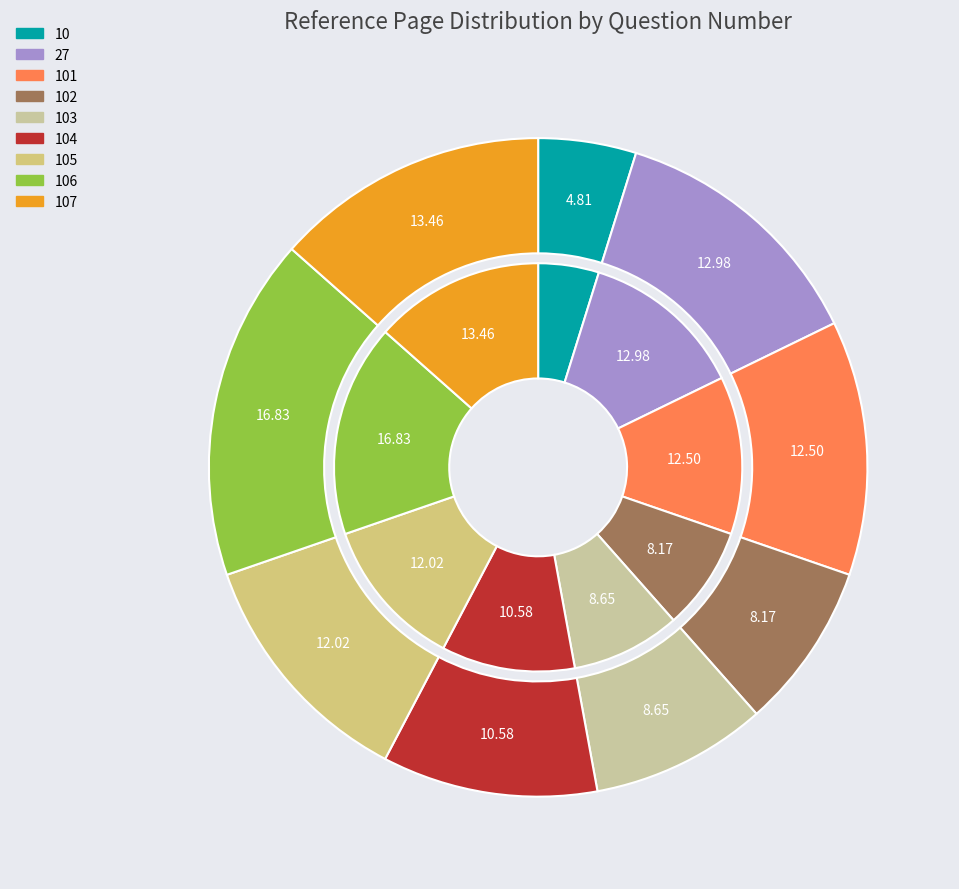

What is the largest slice in the pie chart?

106